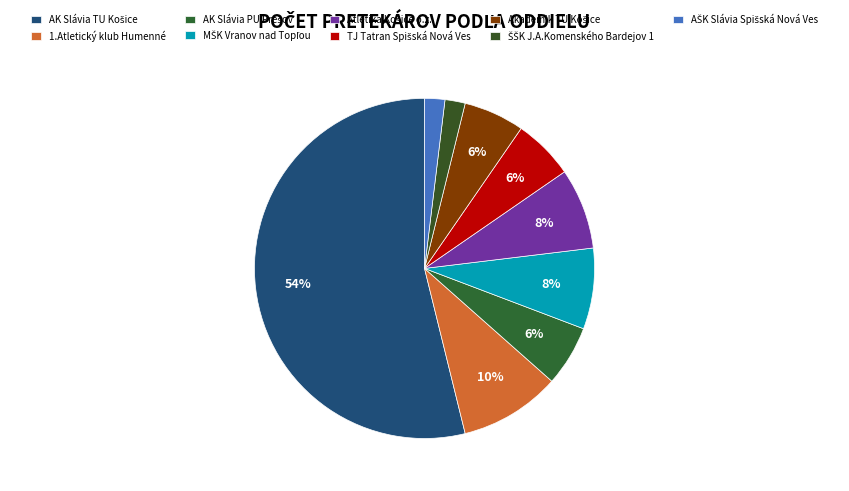

Is there a majority slice in this chart?

Yes